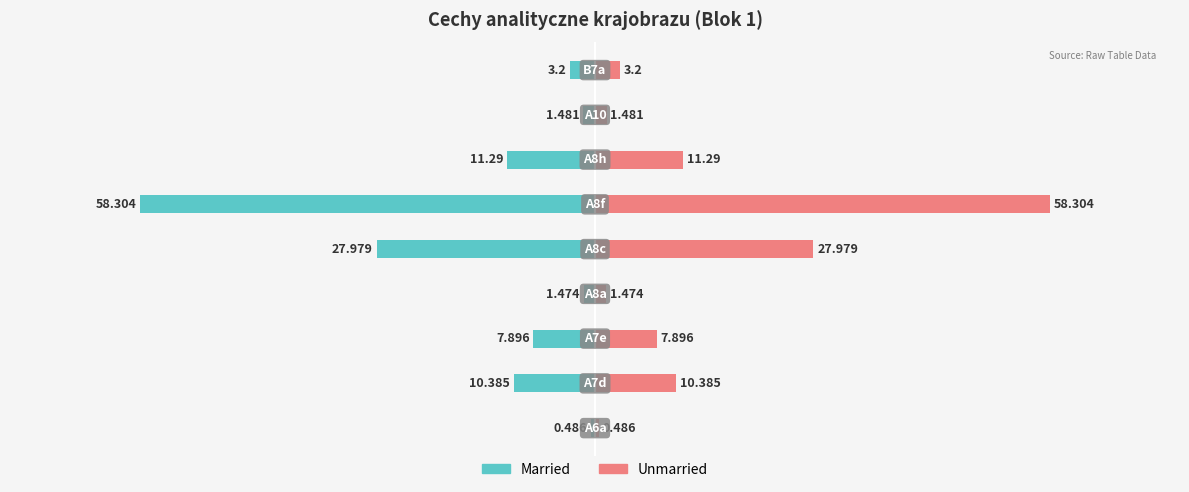

What is the value of the Married bar at the 2nd from the left?

-10.4